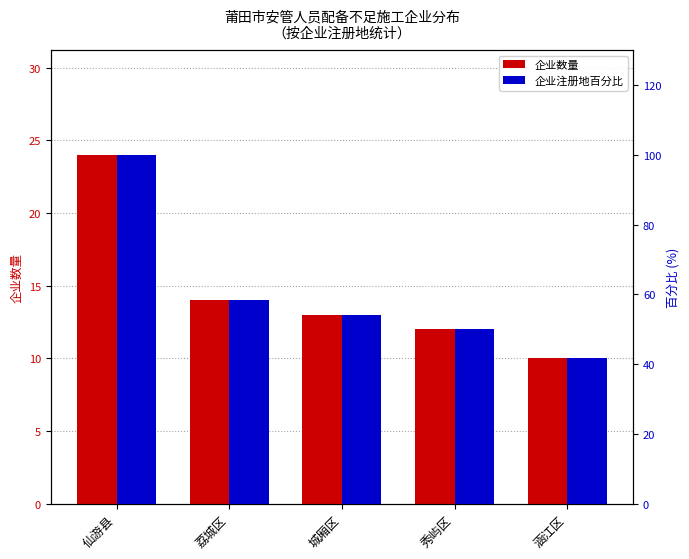

Reading left to right, list all the values displayed in this chart.

企业数量: 24.0	14.0	13.0	12.0	10.0
企业数量百分比: 100.0	58.3	54.2	50.0	41.7